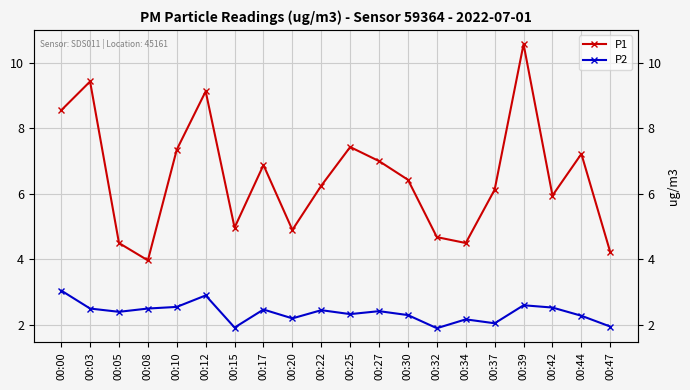

Where is P1 nearest to the value 7?

00:27